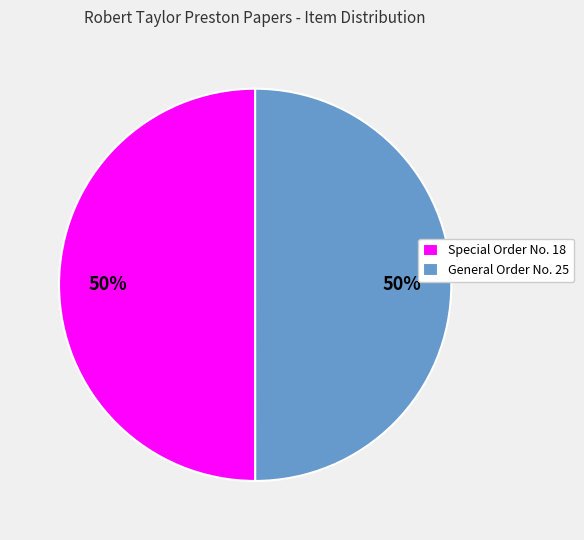

To the nearest percent, what is the combined percentage of General Order No. 25 and Special Order No. 18?

100%